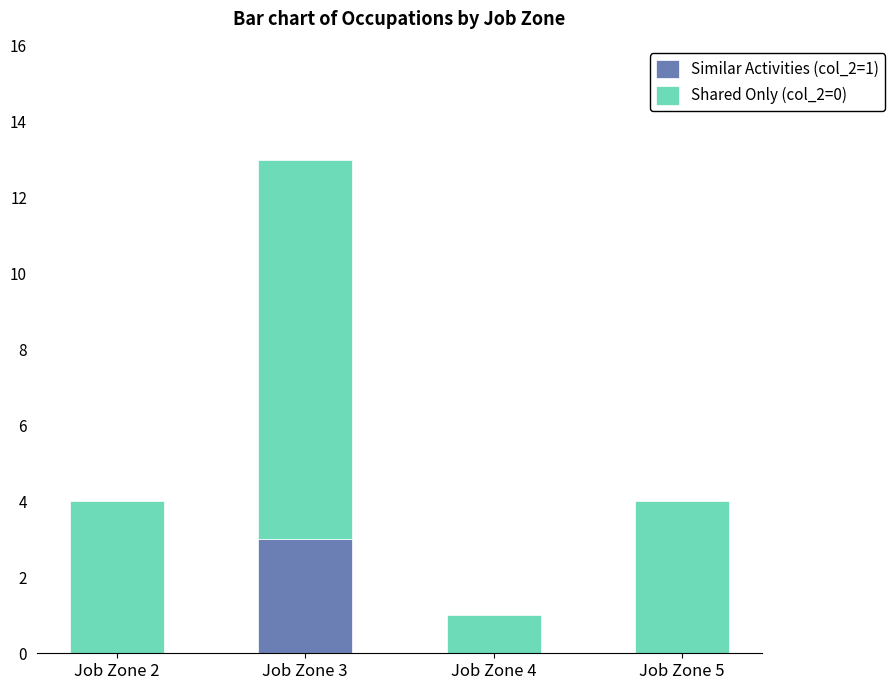

At which category is the sum across all series the highest?

Job Zone 3